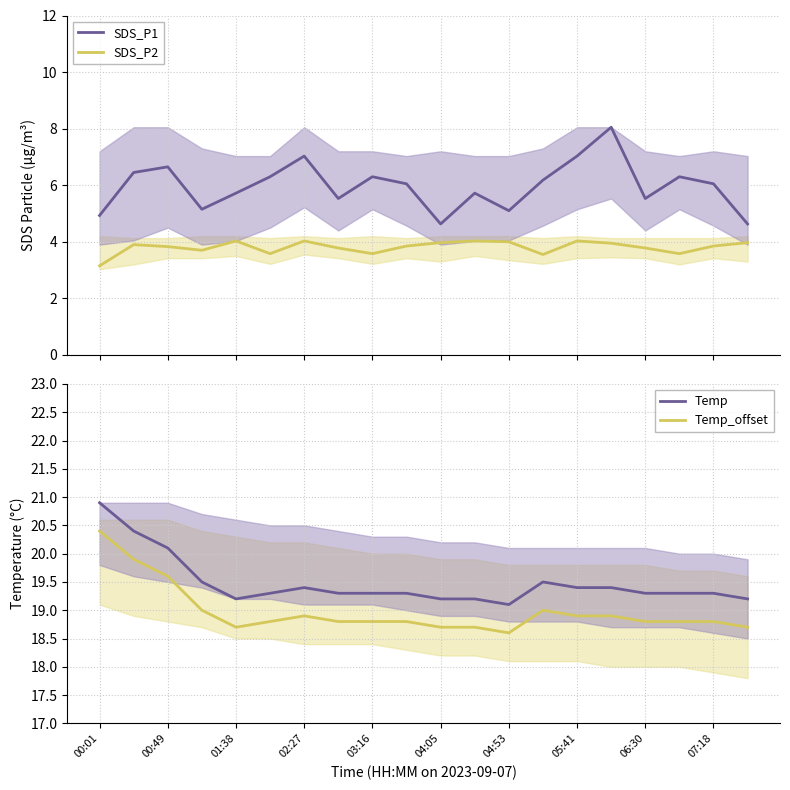

How many distinct data groups are displayed?

4